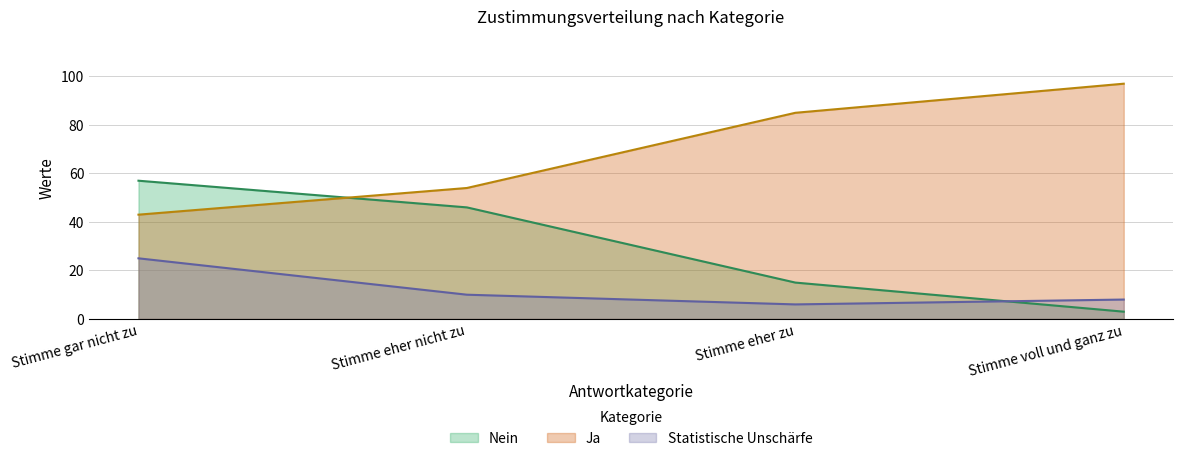

What is the label of the 4th point from the left?

Stimme voll und ganz zu